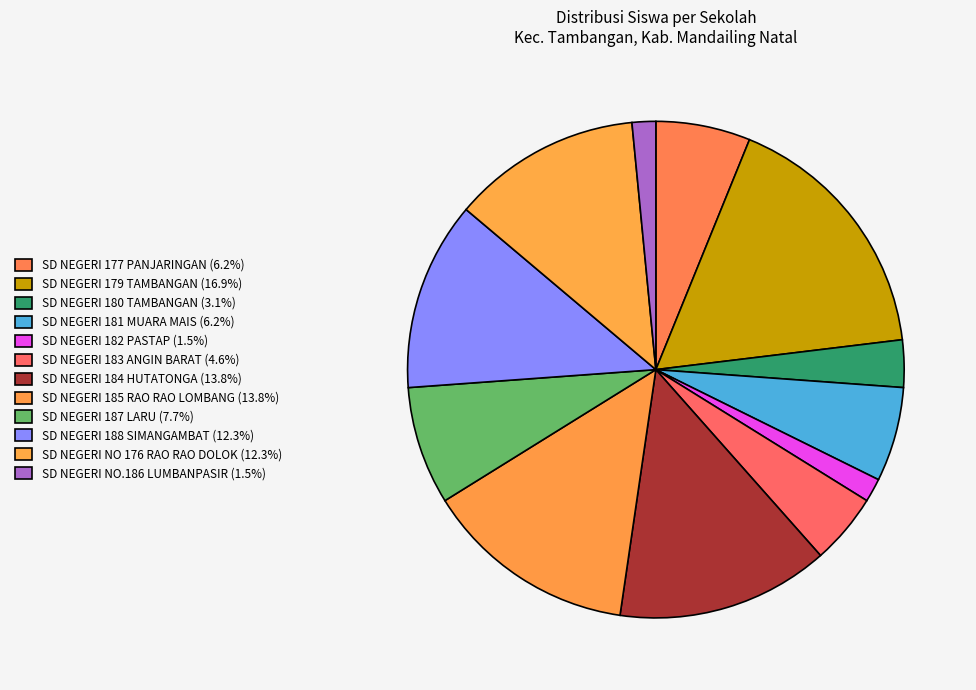

Approximately how many times larger is the value at SD NEGERI 181 MUARA MAIS compared to SD NEGERI 184 HUTATONGA?

0.4